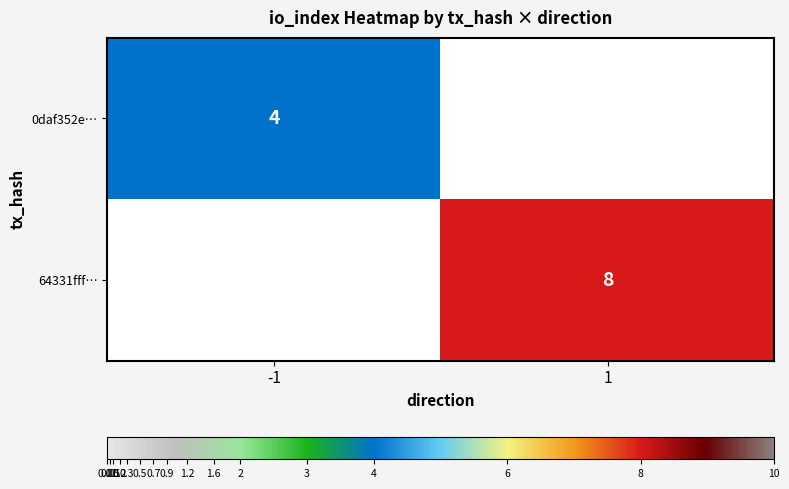

The value of 64331fff… at 1 is 2. True or false?

False